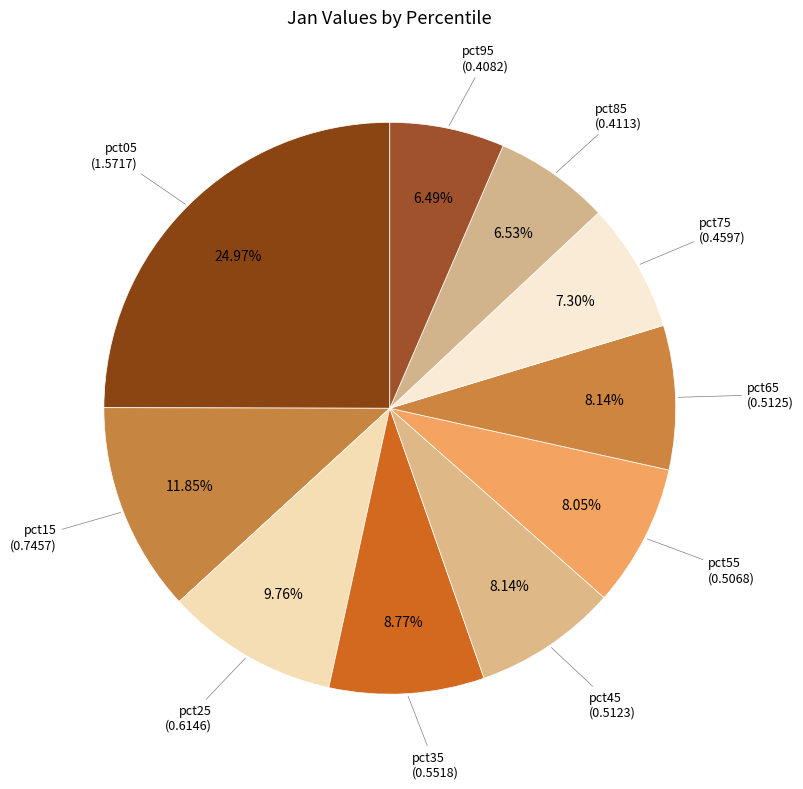

Rank the categories by value from highest to lowest.

pct05, pct15, pct25, pct35, pct65, pct45, pct55, pct75, pct85, pct95